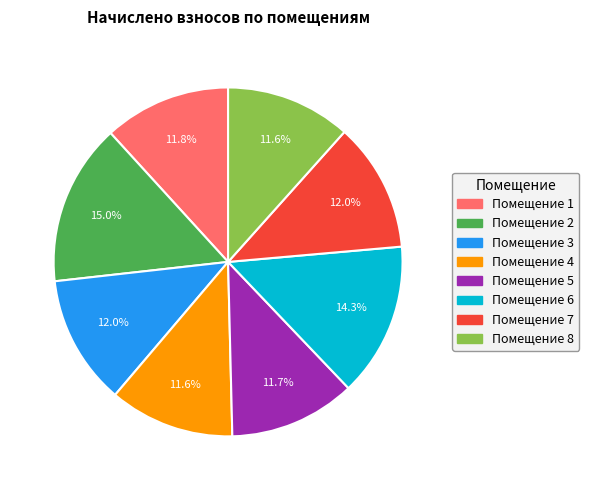

Does any single category account for the majority?

No